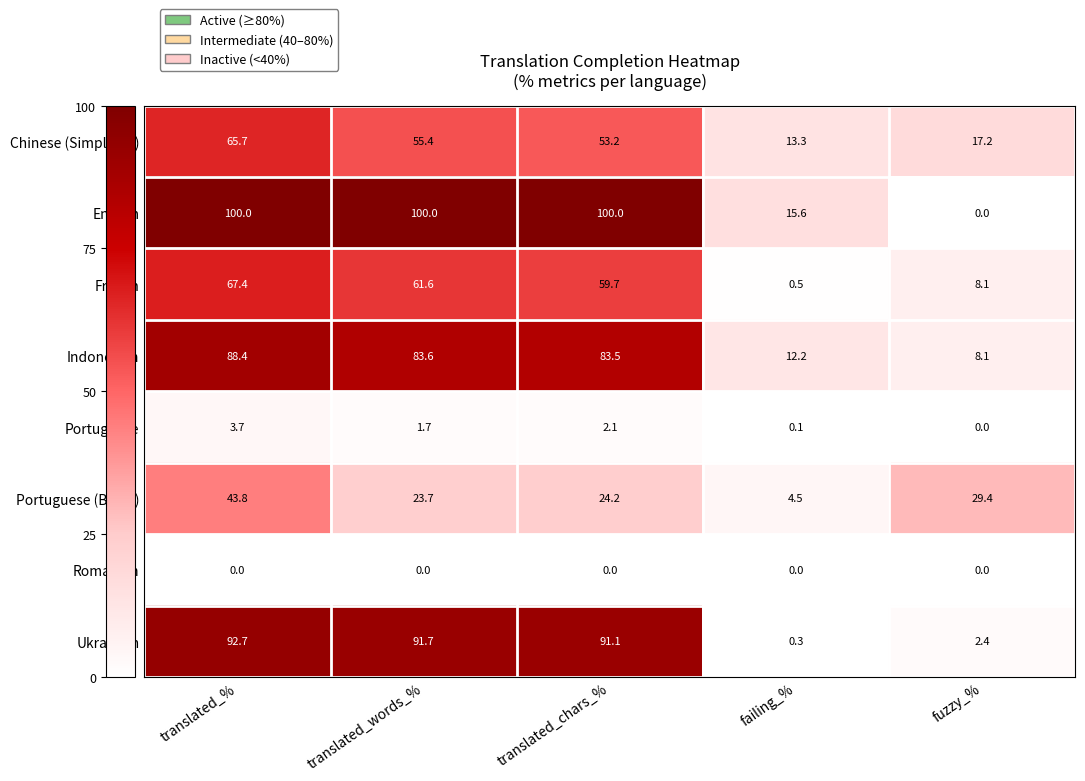

Rank the series by their maximum value, from lowest to highest.

Romanian, Portuguese, Portuguese (Brazil), Chinese (Simplified), French, Indonesian, Ukrainian, English